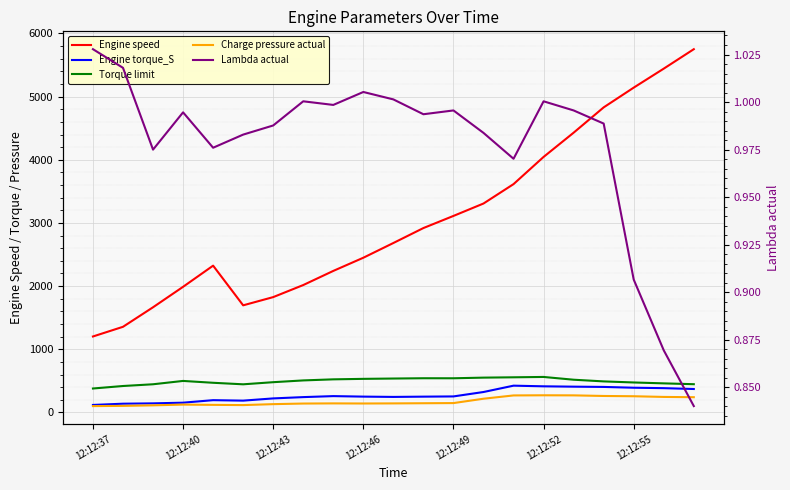

Which series has the largest range (max minus min)?

Engine speed